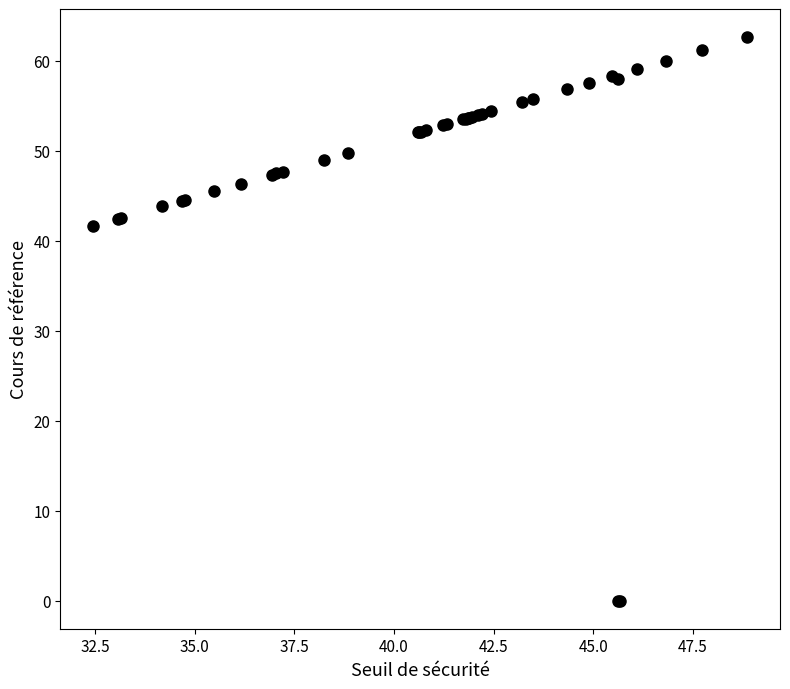

What Y value in the scatter plot is closest to 31?

41.6